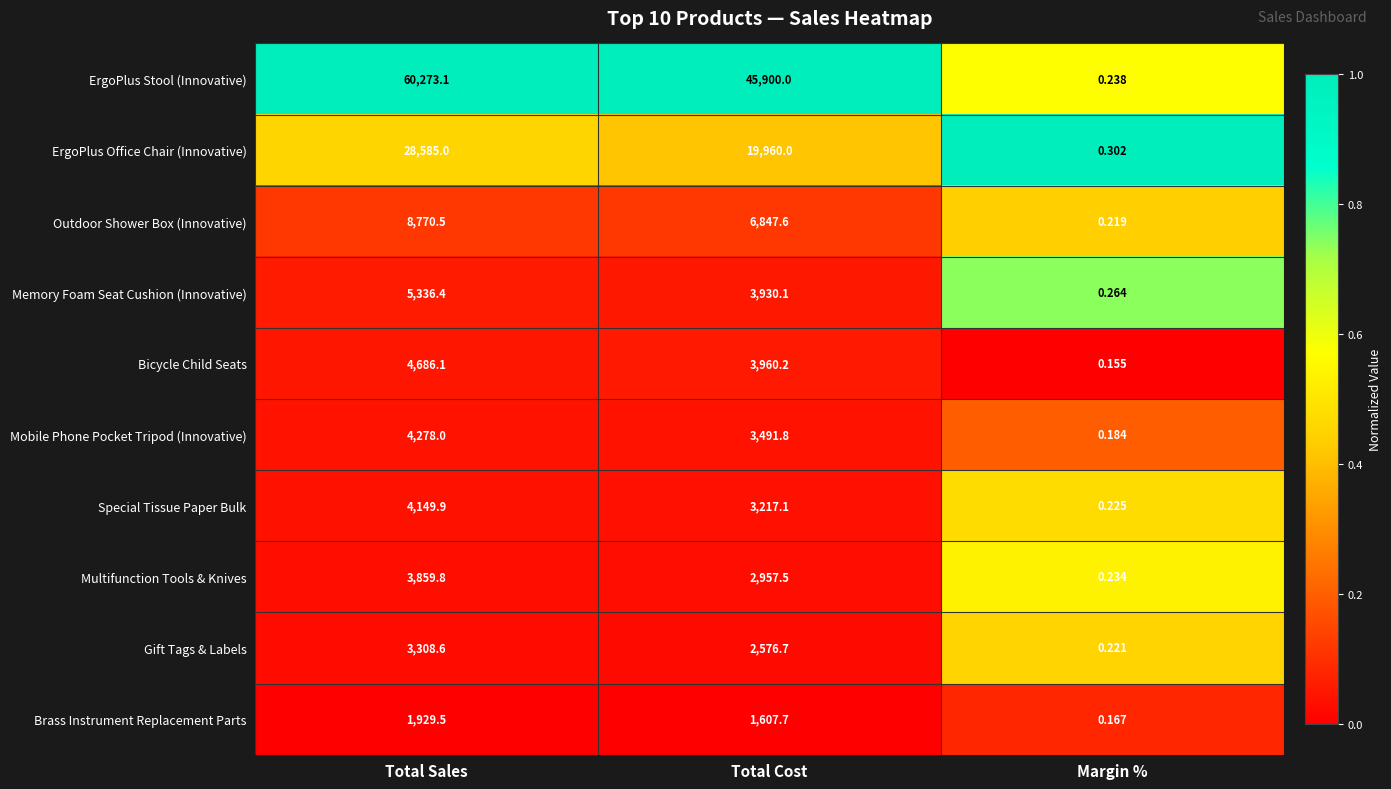

Where does the Memory Foam Seat Cushion (Innovative) series first go above 3930?

Total Sales